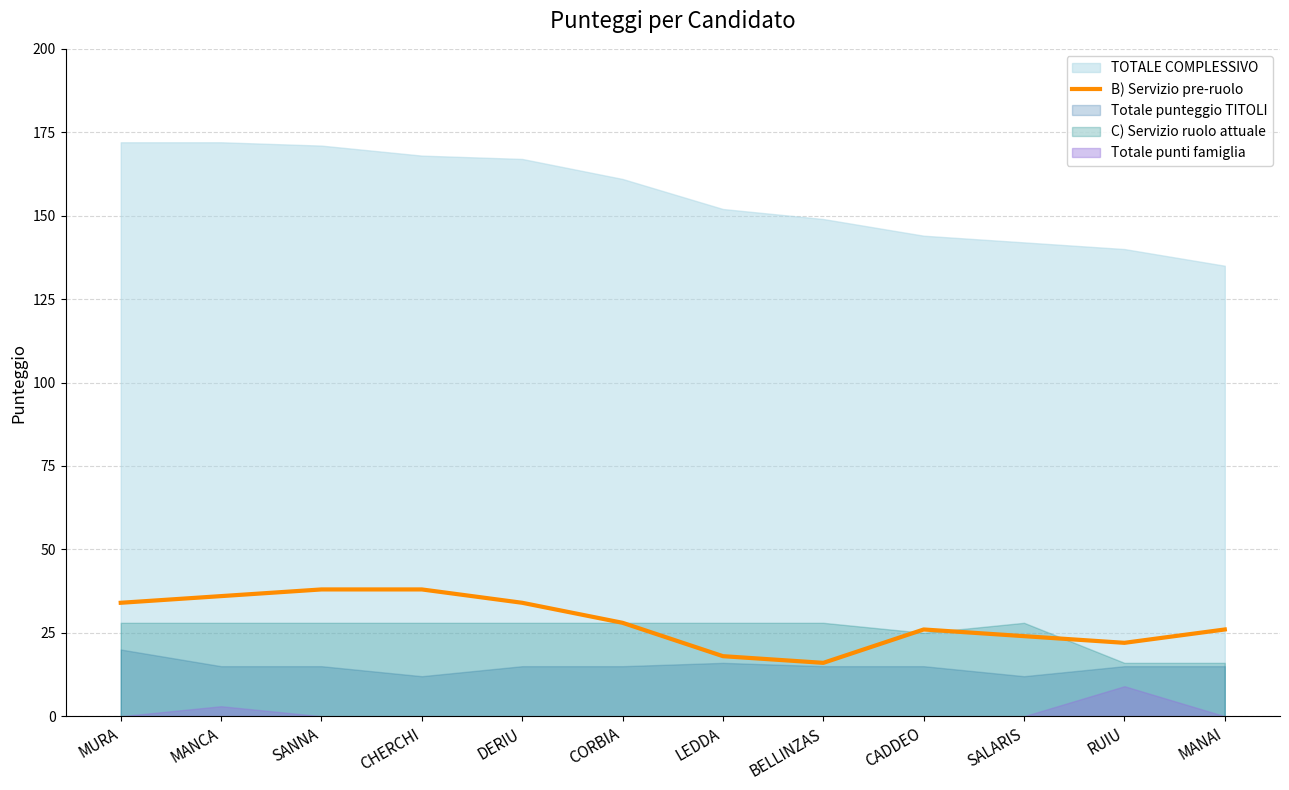

What is the label of the 2nd point from the right?

RUIU